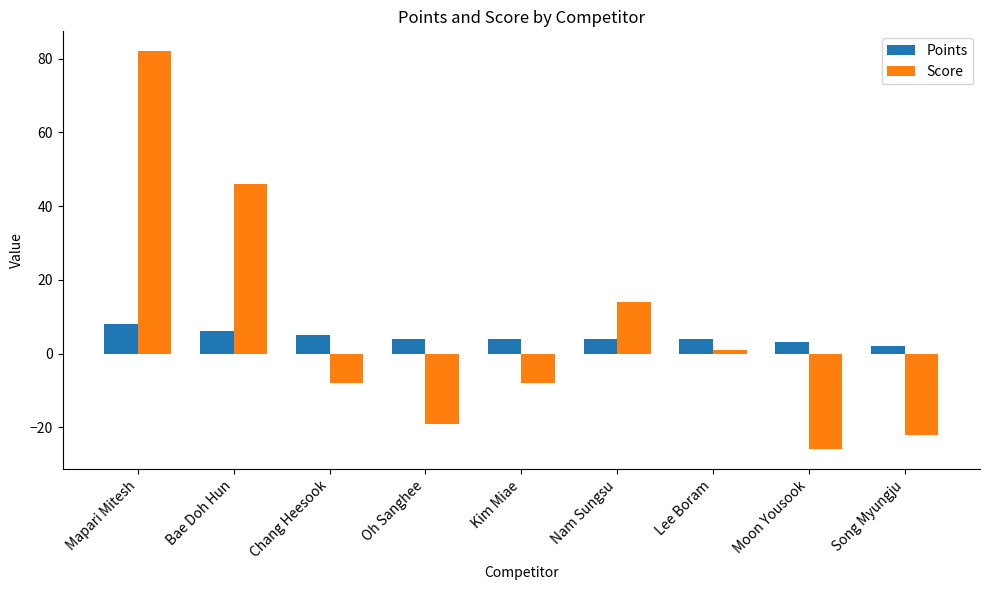

True or false: Score has a value of 46 at Bae Doh Hun.

True